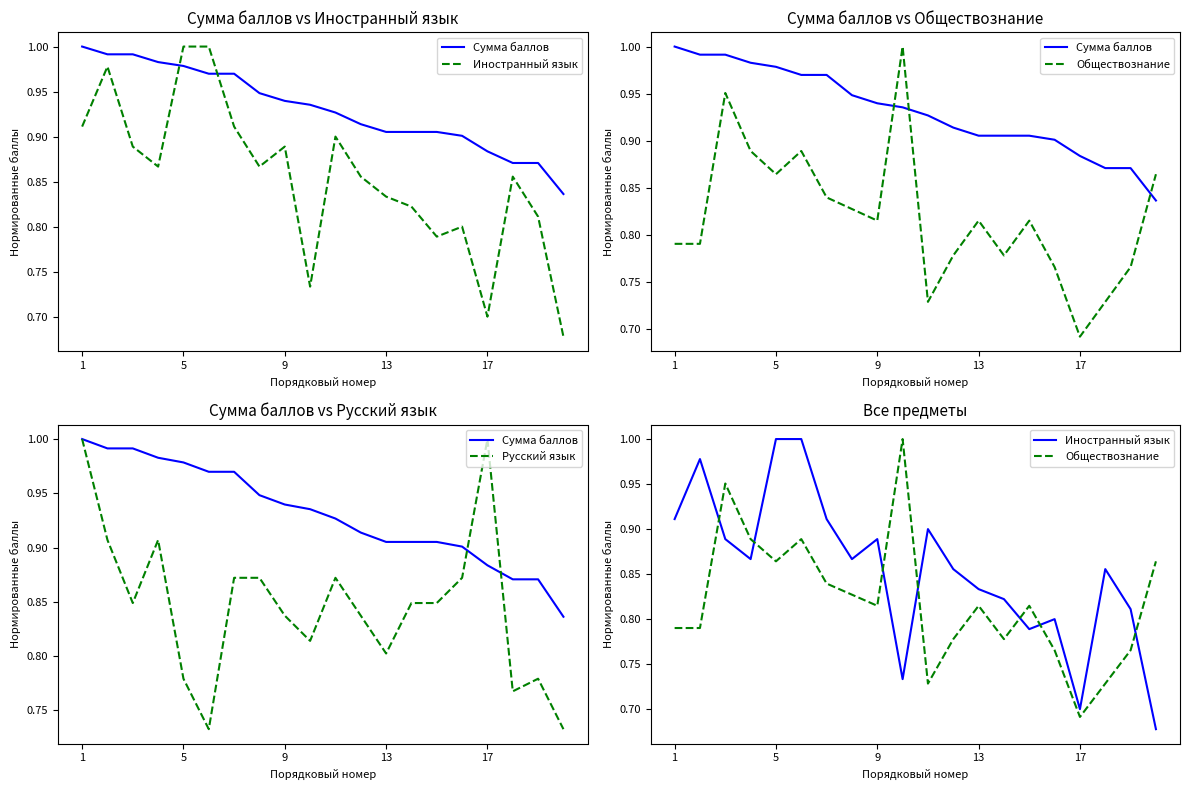

True or false: Обществознание has a value of 1.1 at 13.

False